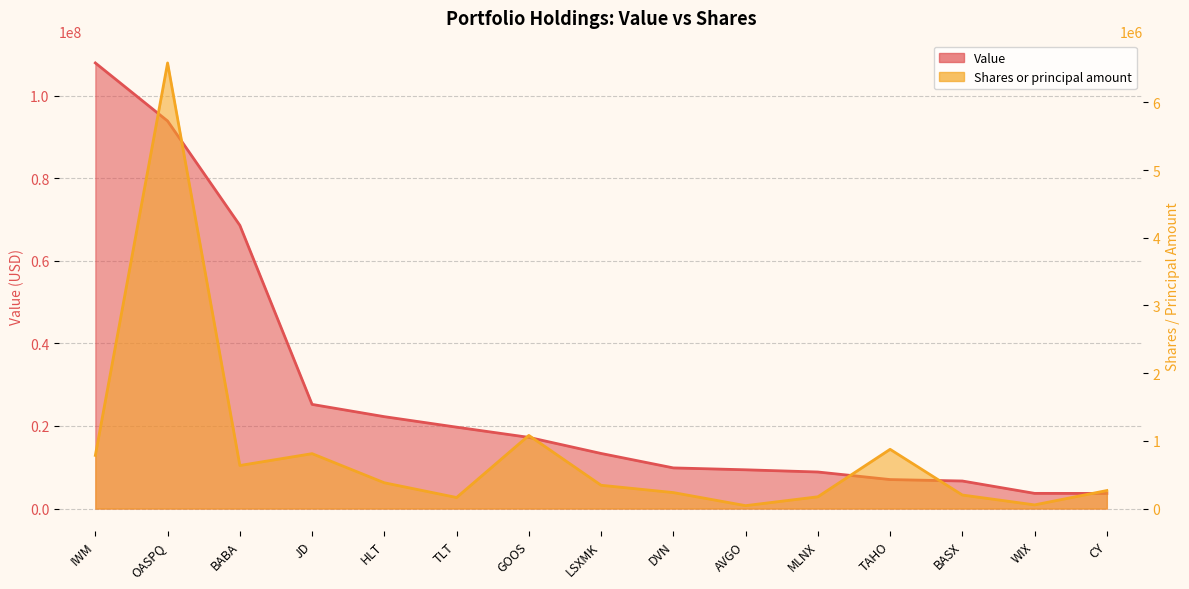

What is the label of the 14th point from the right?

OASPQ